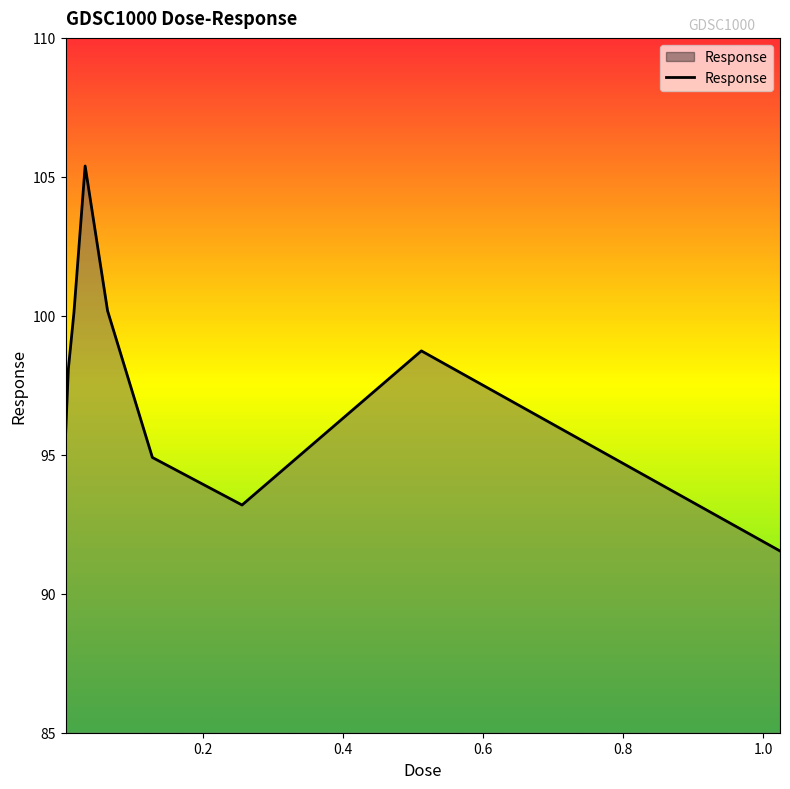

What is the difference between the maximum and minimum values?

13.9